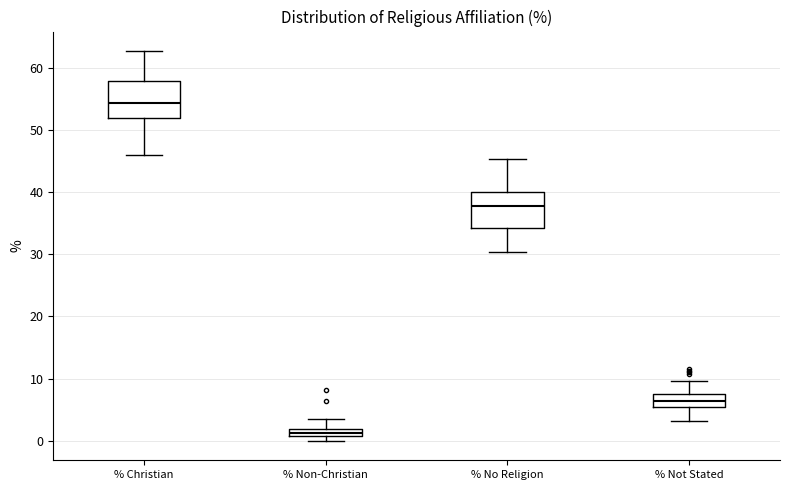

Where is the lower edge of the box for % Christian on the y-axis? The values are not printed on the chart, so give them approximately, as read against the axis.

52